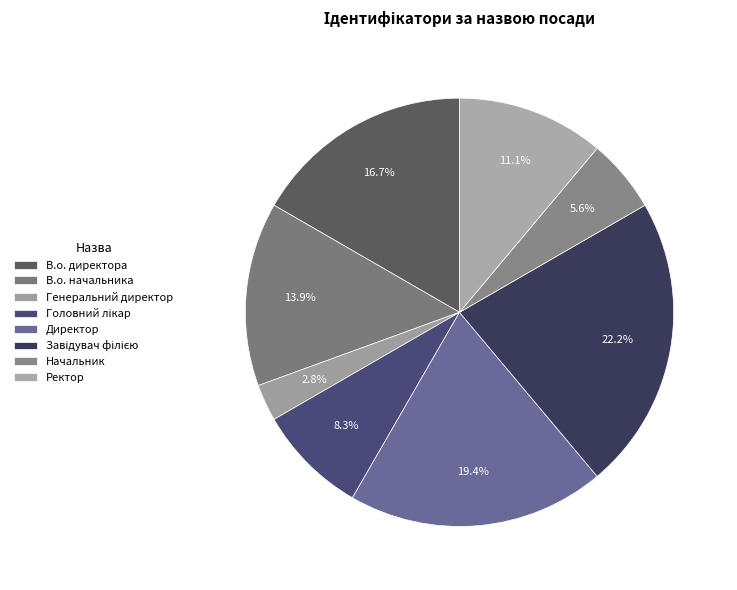

What is the ratio of the value at В.о. начальника to the value at Ректор?

1.2